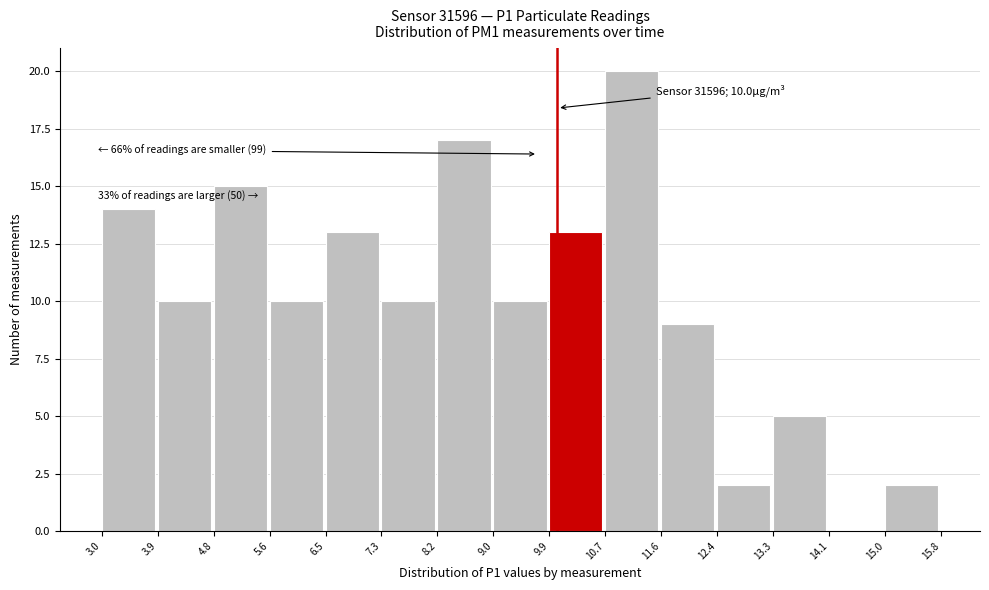

Over which range of the x-axis is the bar tallest?

10.7 to 11.6